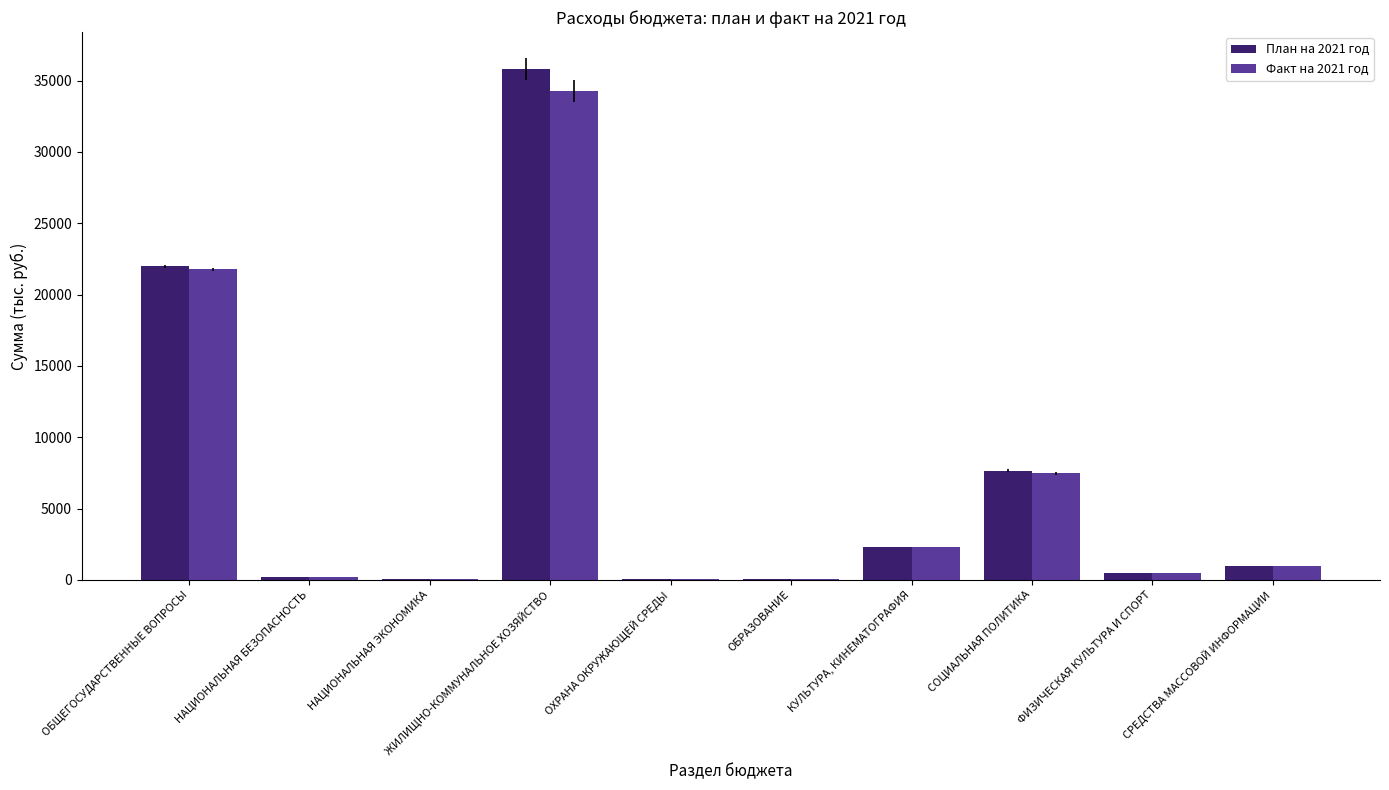

Count the number of categories in the chart.

10